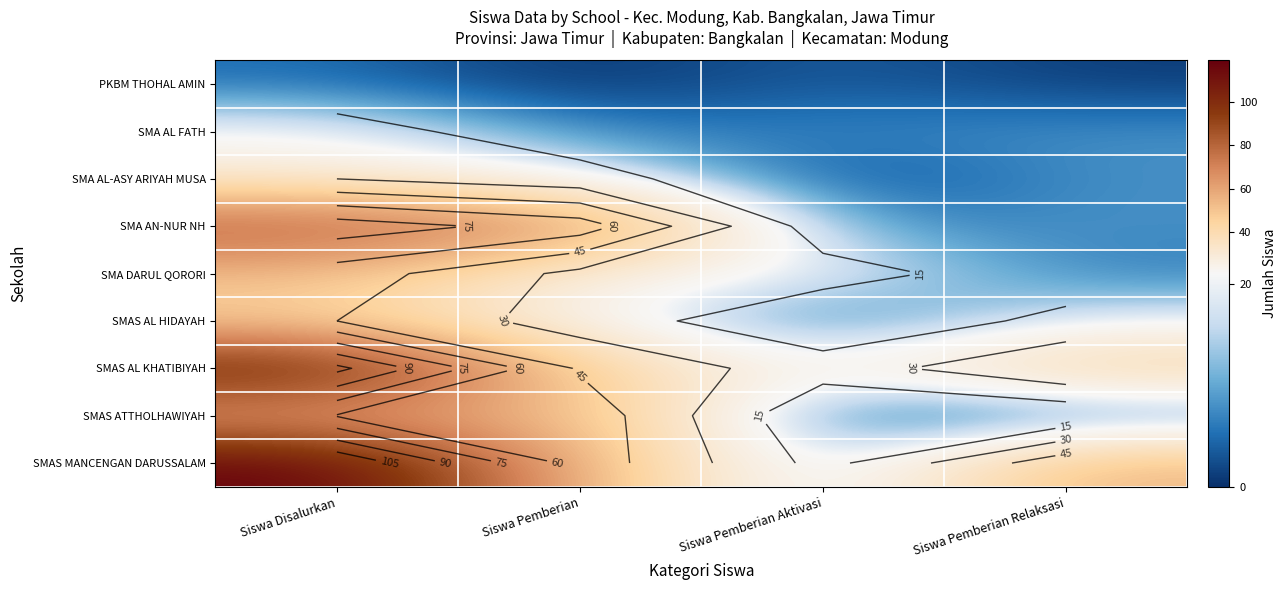

Which series has the largest range (max minus min)?

SMAS MANCENGAN DARUSSALAM